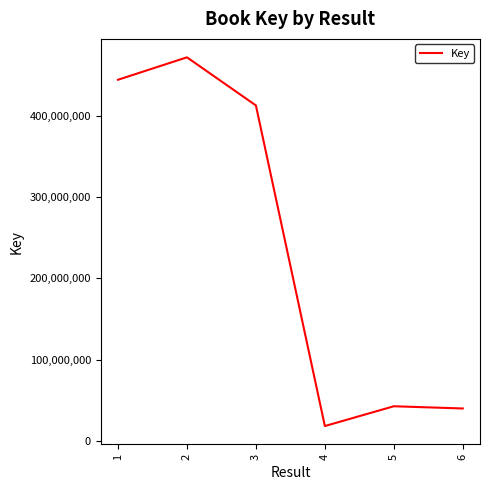

How many interior local valleys (lower than both neighbors) does the data have?

1